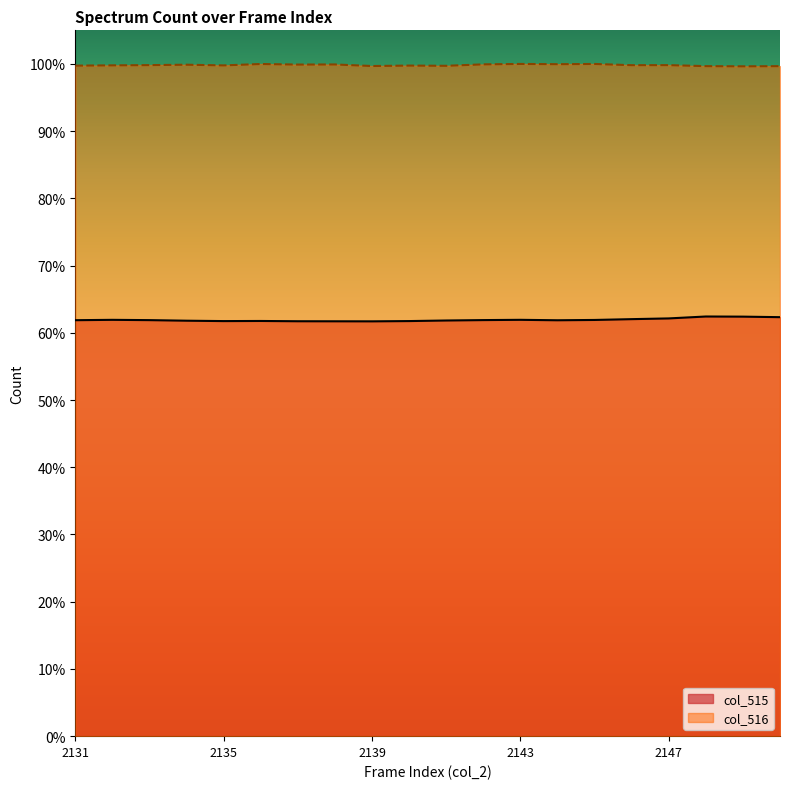

Between 2140 and 2135, which is larger?

2140